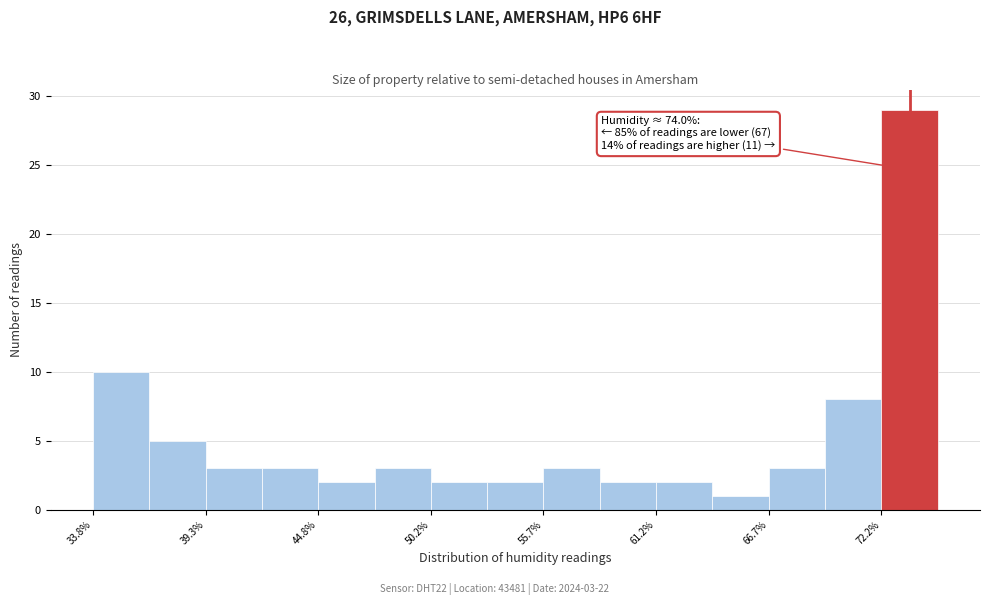

Read against the x-axis, roughly where is the centre of the tallest bar?

74